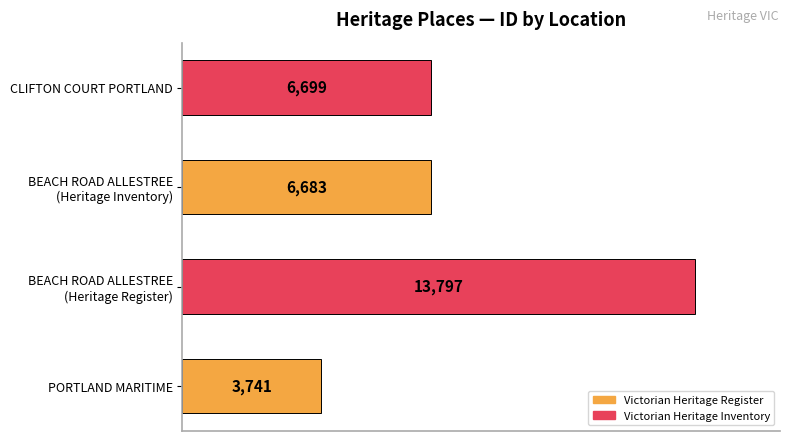

Are the bars horizontal?

Yes